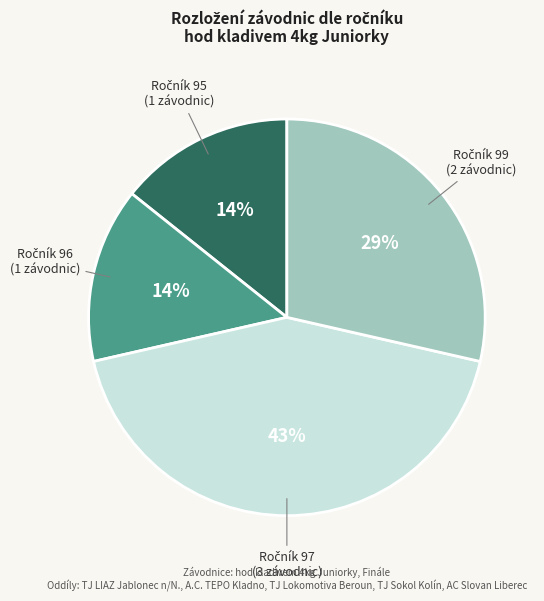

Does any single category account for the majority?

No